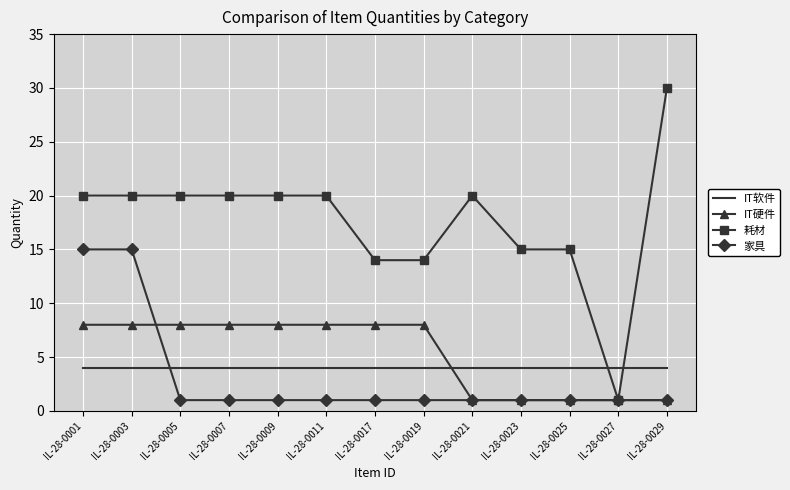

How many times do IT软件 and 家具 cross each other?

1